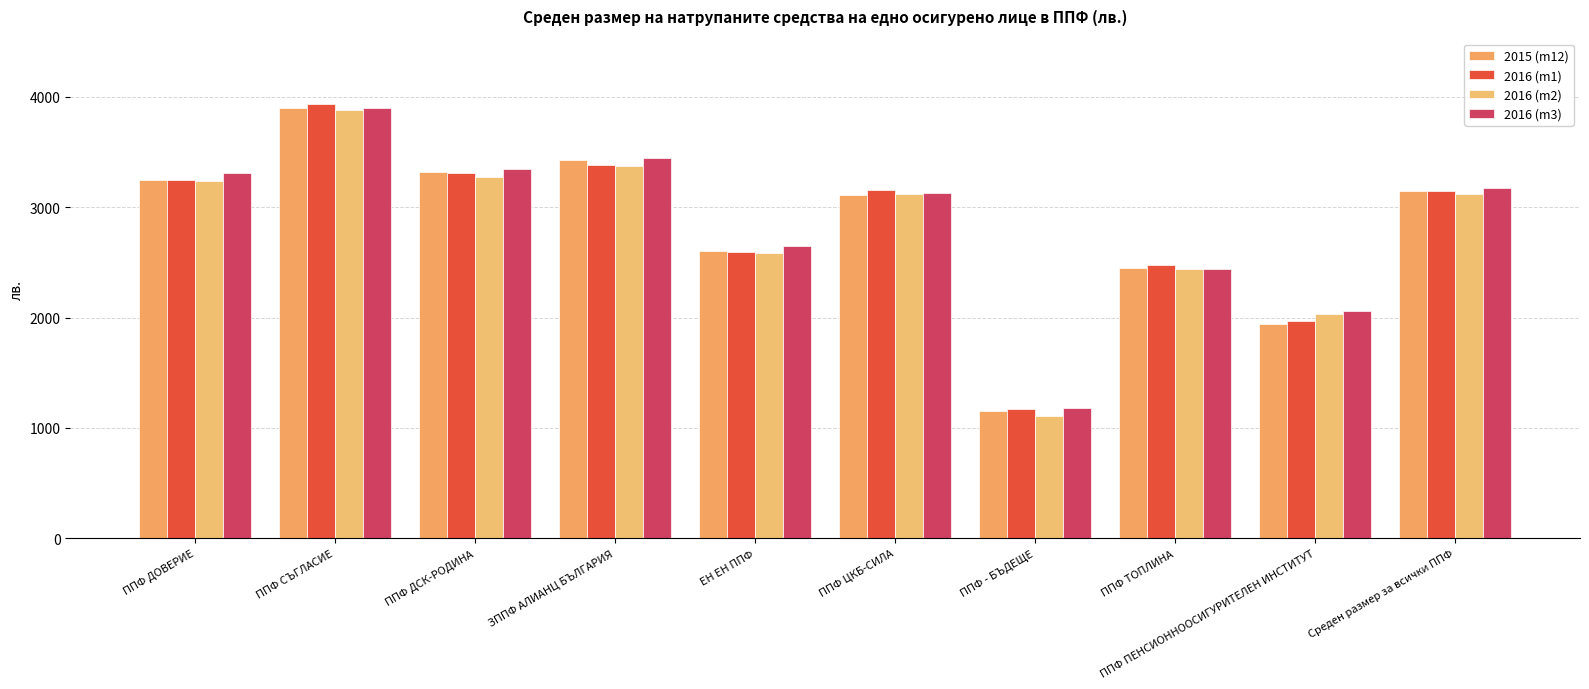

How many groups of bars are there?

10